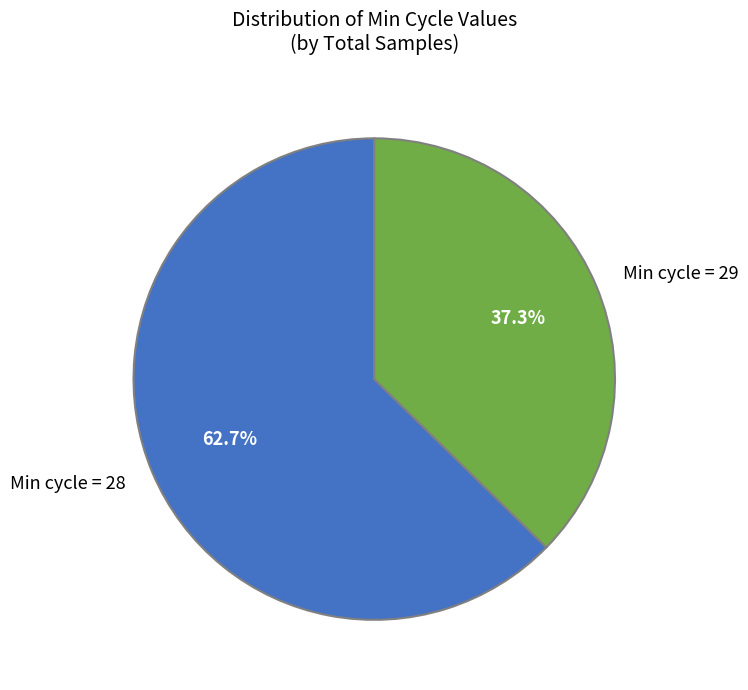

Count the number of slices in the pie.

2